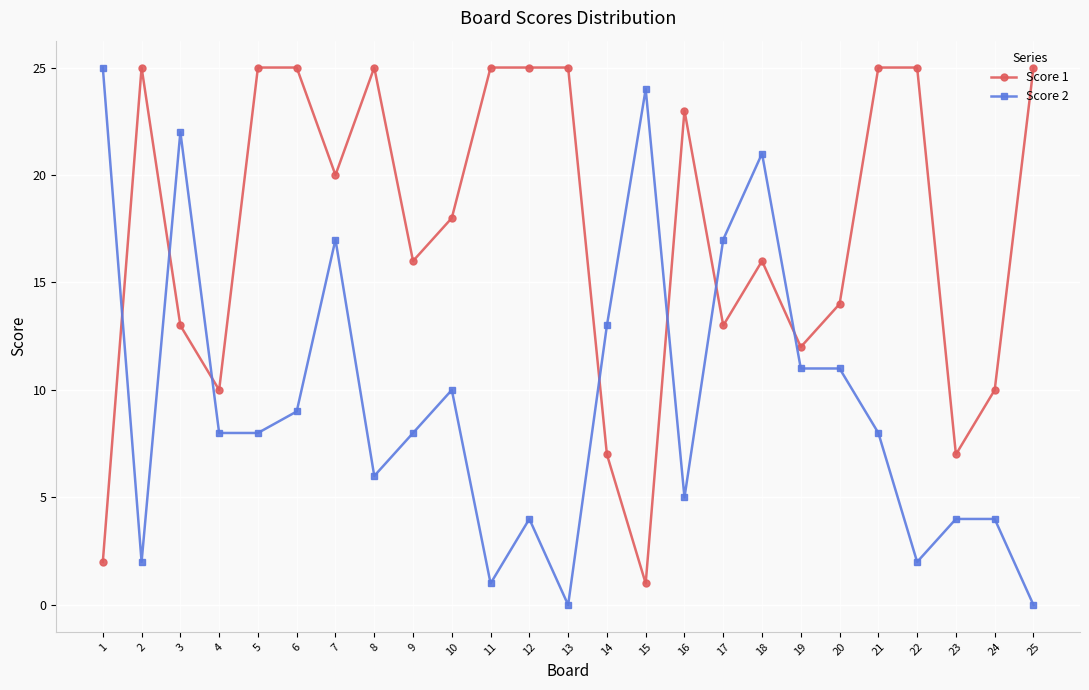

Where is the first local maximum for Score 2?

3